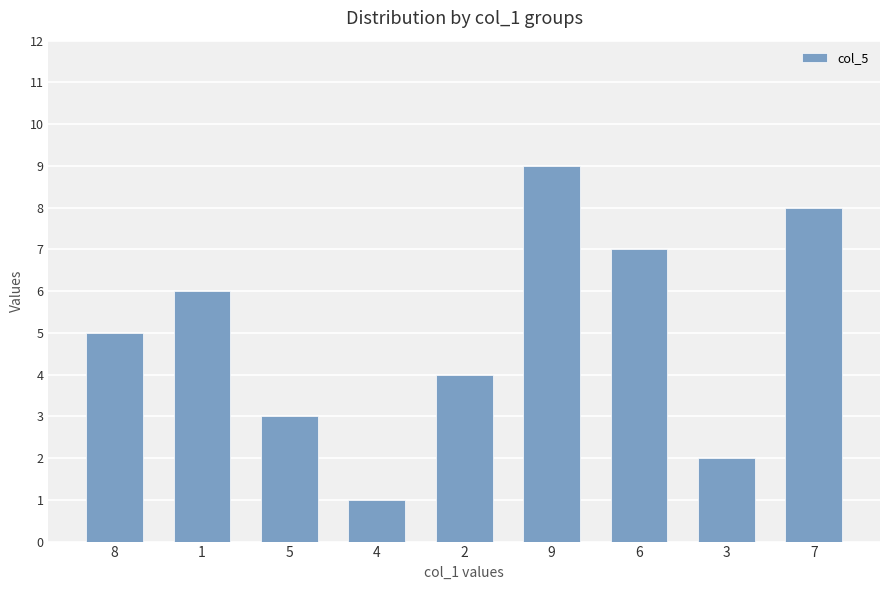

Is it true that the value at 2 is 6?

False